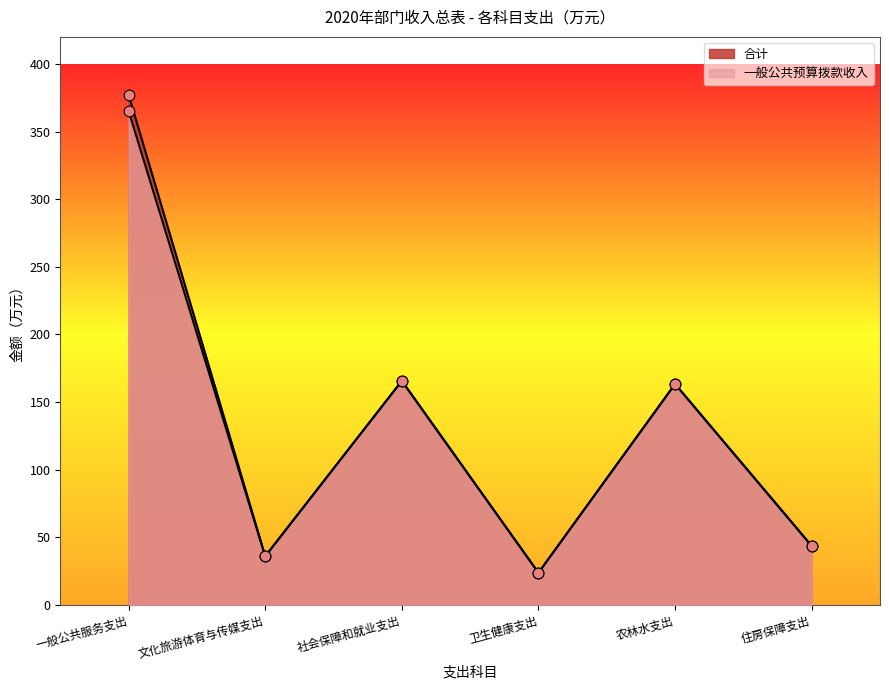

At how many categories does at least one series exceed 222?

1